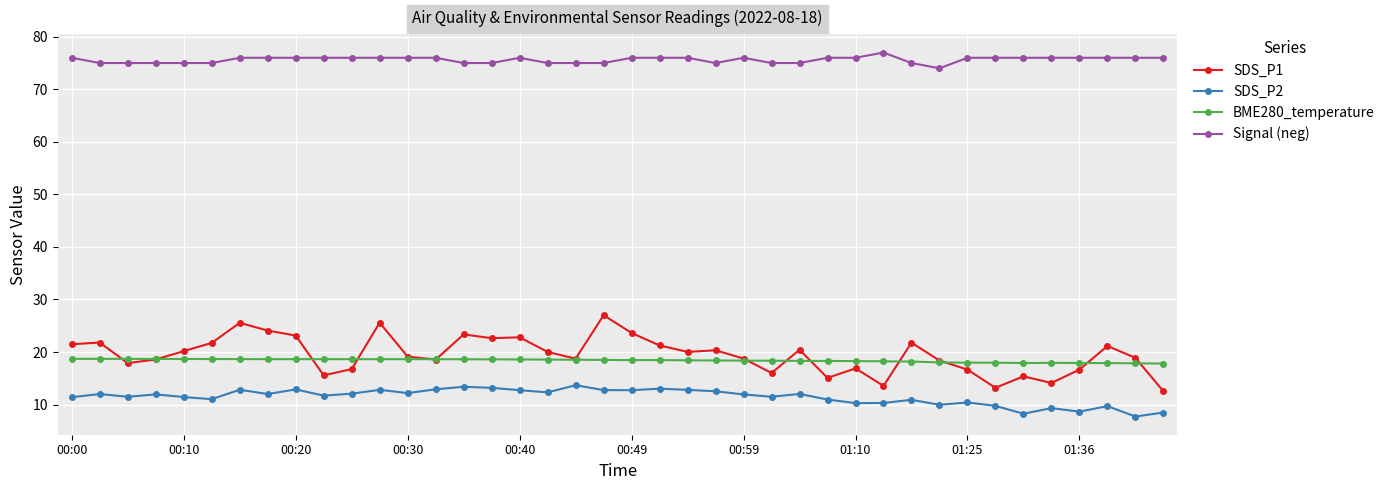

Which series has the widest spread of values?

SDS_P1